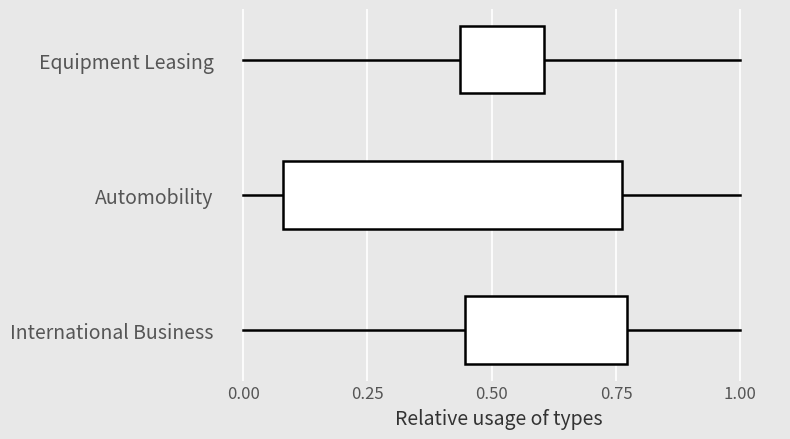

What is the sum of all Equipment Leasing values?

4